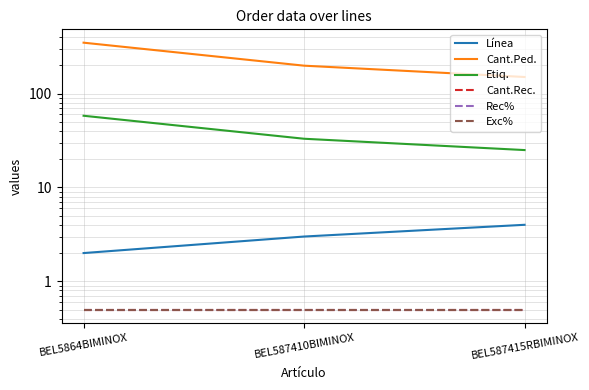

What position from the right is BEL587415RBIMINOX?

1